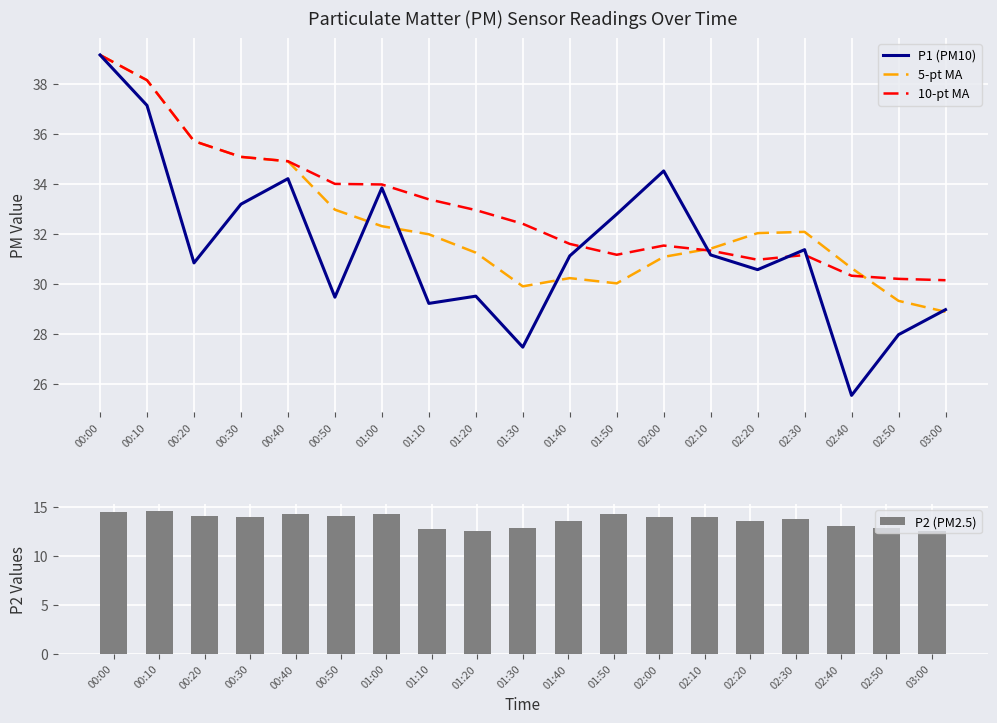

Between 00:00 and 02:10, which is larger?

00:00